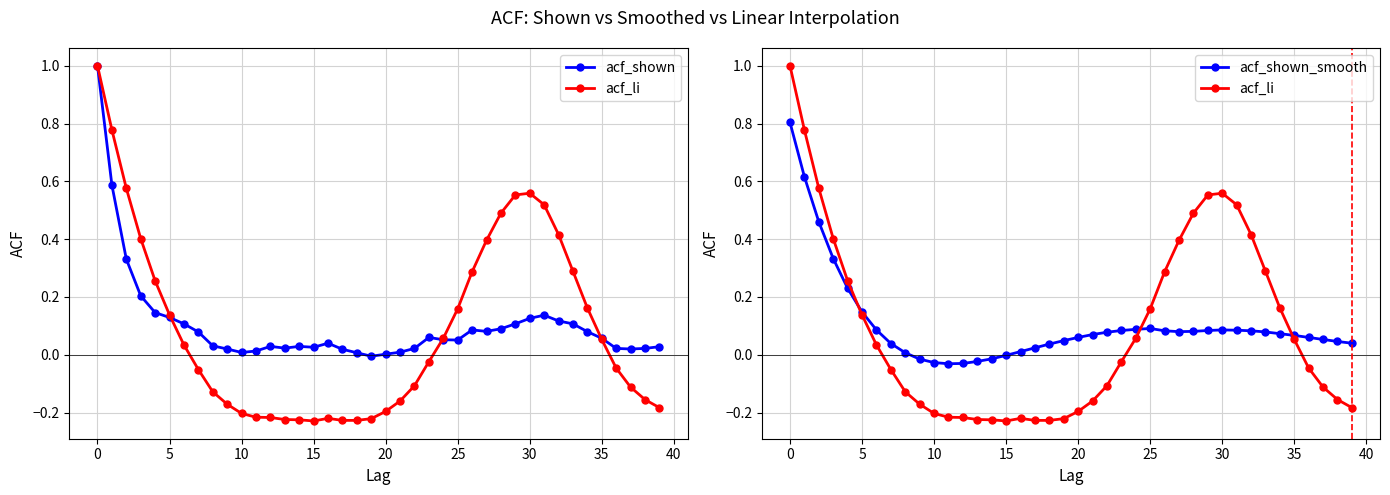

Is the value of acf_li at 30 greater than the value of acf_shown at 25?

No